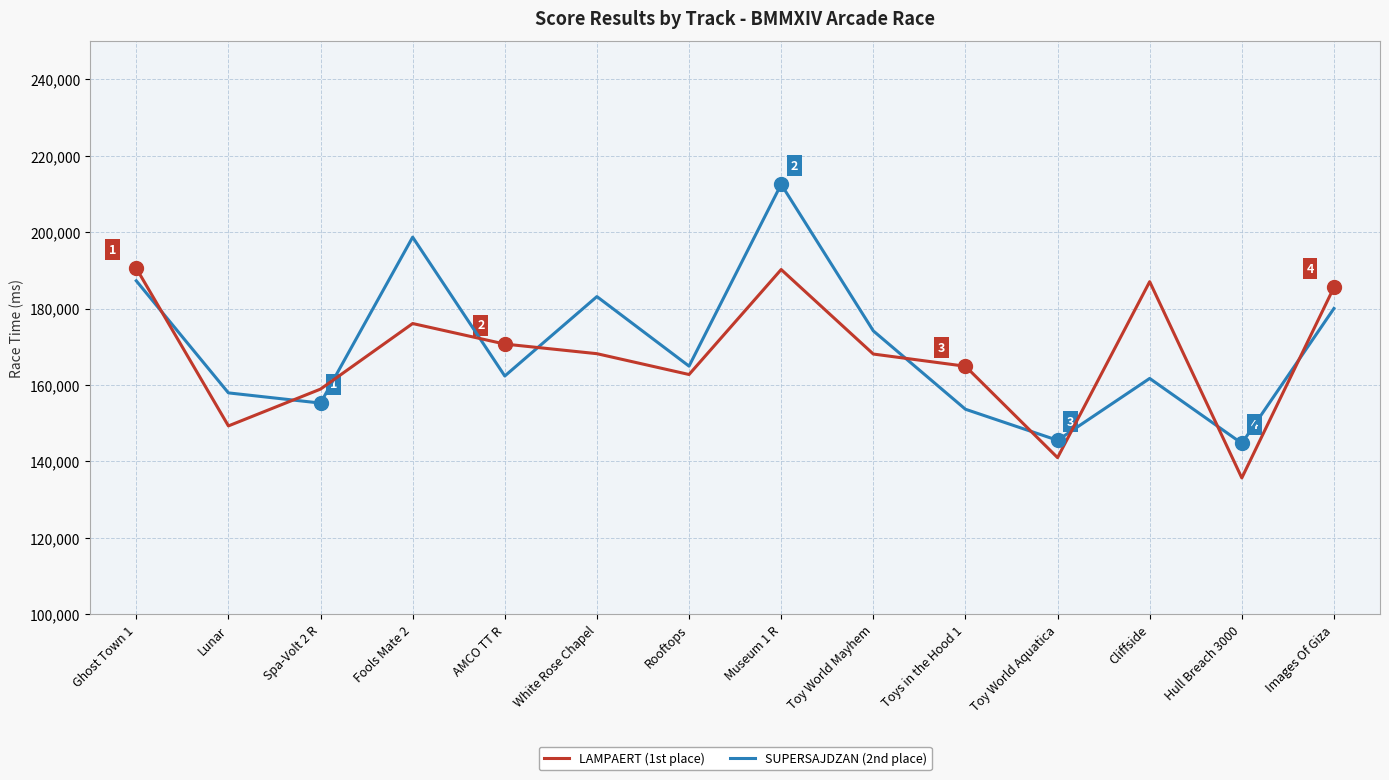

Between which two adjacent categories do SUPERSAJDZAN (2nd place) and LAMPAERT (1st place) first intersect?

Ghost Town 1 and Lunar